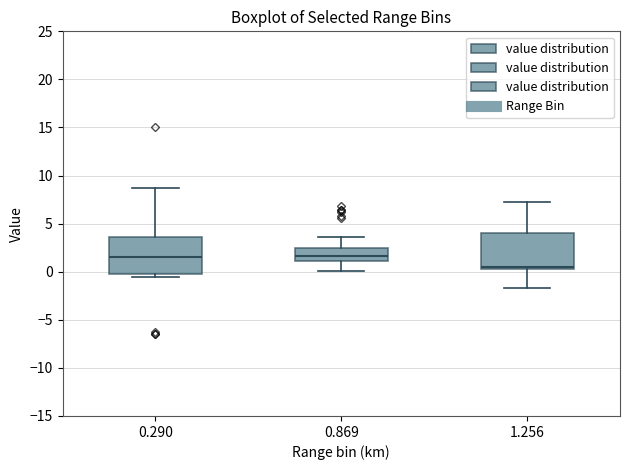

Reading left to right, read every box against the y-axis: the position of its median line, the range the box covers, and the ends of its whiskers. The values are not printed on the chart, so give them approximately, as read against the axis.

0.290: median 1.5, box 0.0 to 3.5, whiskers -0.5 to 8.5
0.869: median 1.5, box 1.0 to 2.5, whiskers 0.0 to 3.5
1.256: median 0.5 (just above the box's lower edge), box 0.5 to 4.0, whiskers -1.5 to 7.5